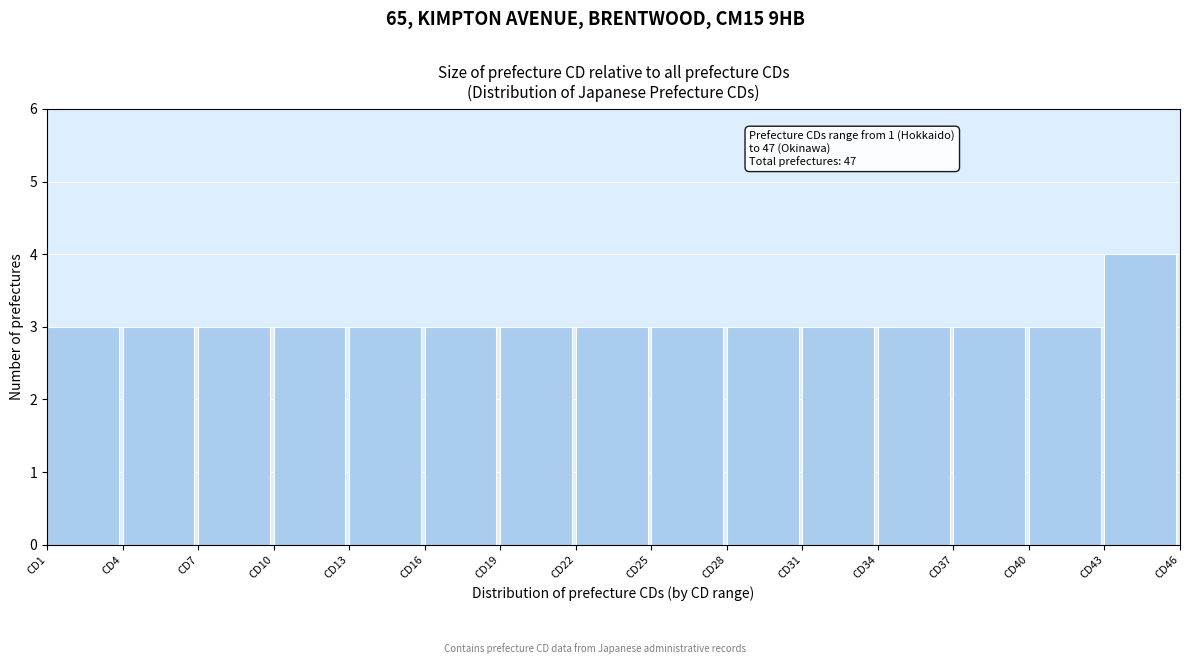

Which range on the x-axis has the tallest bar?

43 to 46